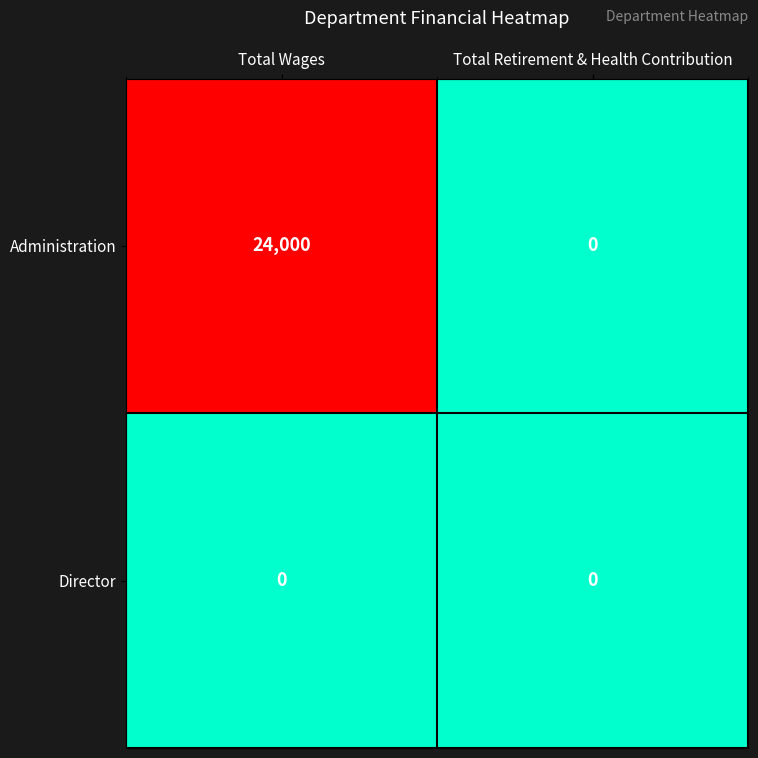

List the series in order of their overall mean, lowest first.

Director, Administration